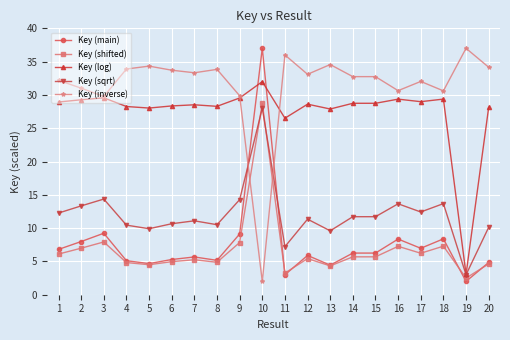

How many categories are shown in the chart?

20